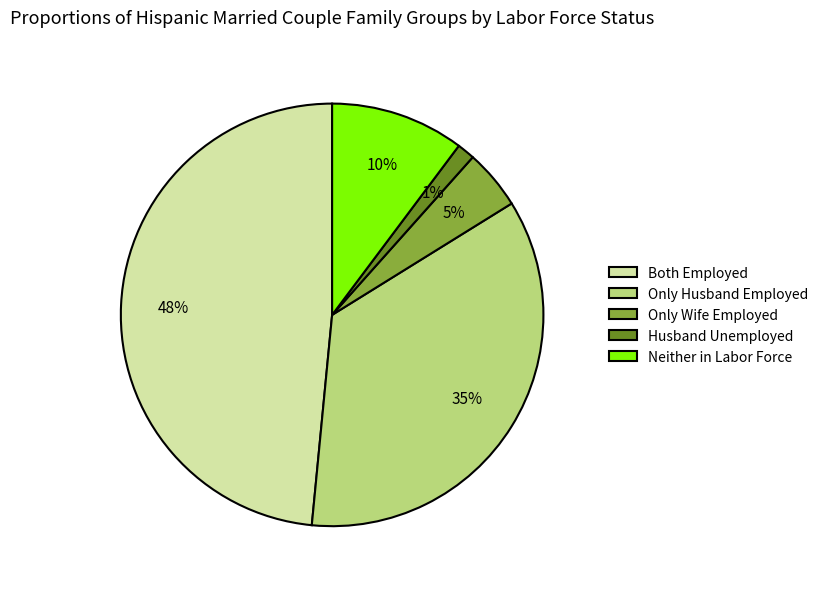

What is the smallest slice in the pie chart?

Husband Unemployed